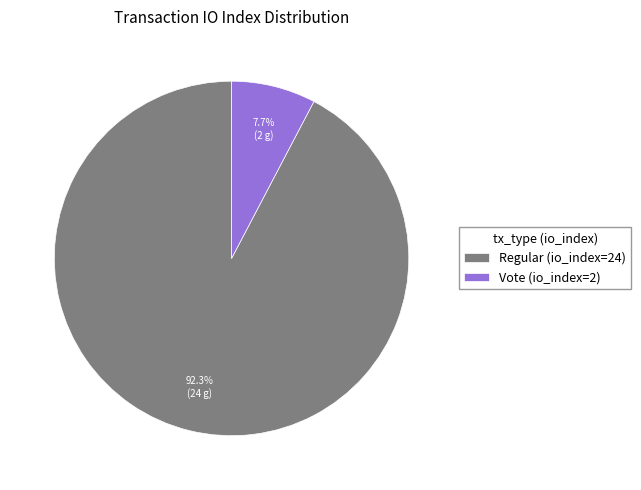

How many slices are in this pie chart?

2